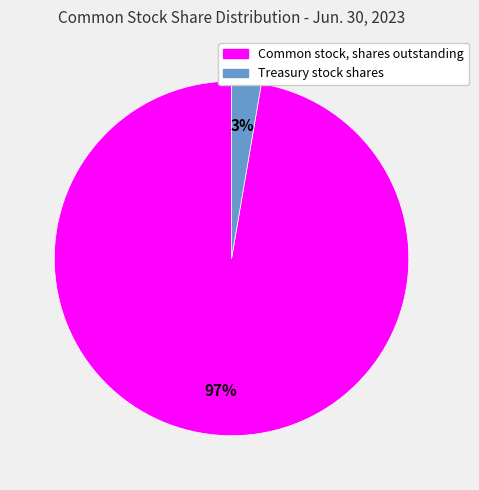

Does Common stock, shares outstanding represent more than half of the total?

Yes